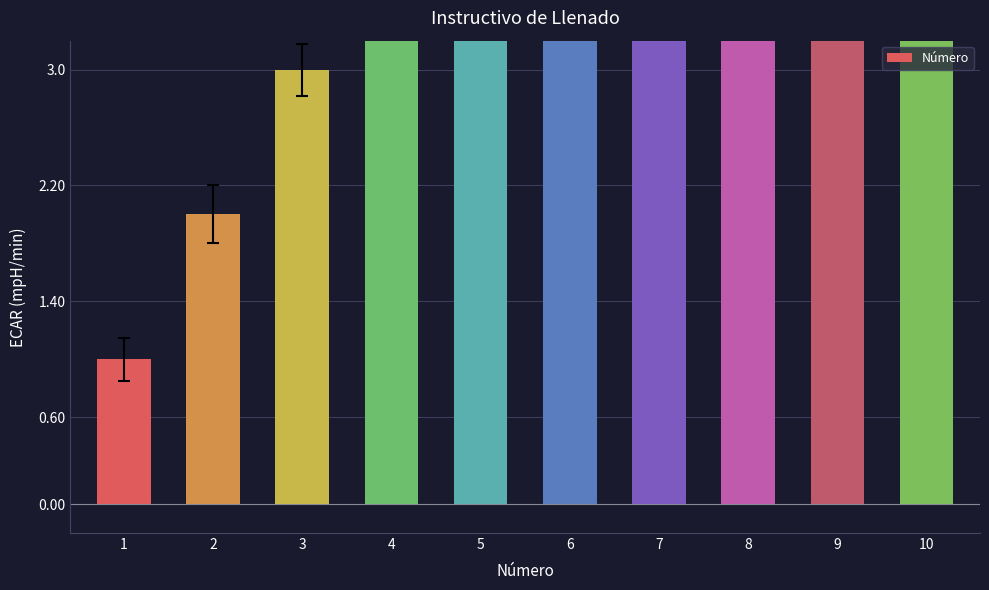

What is the sum of the values at 5 and 7?

12